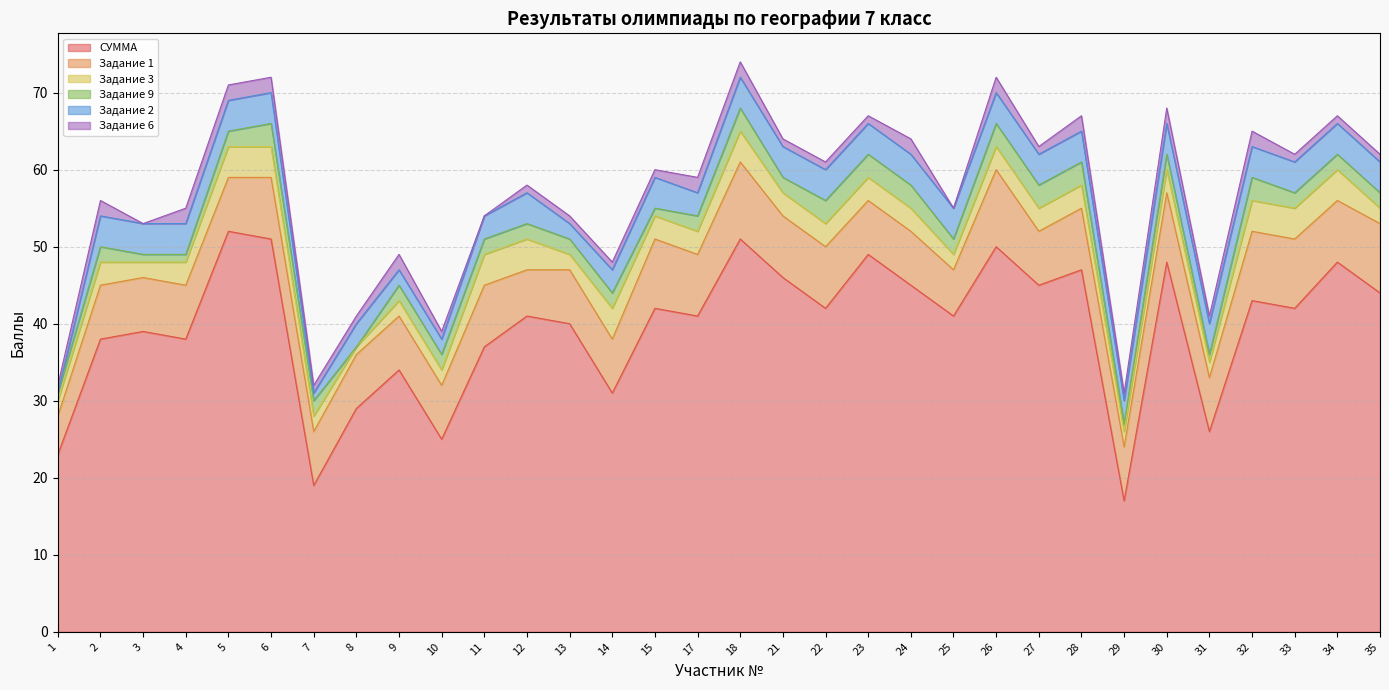

What is the total value across all series at 1?

32